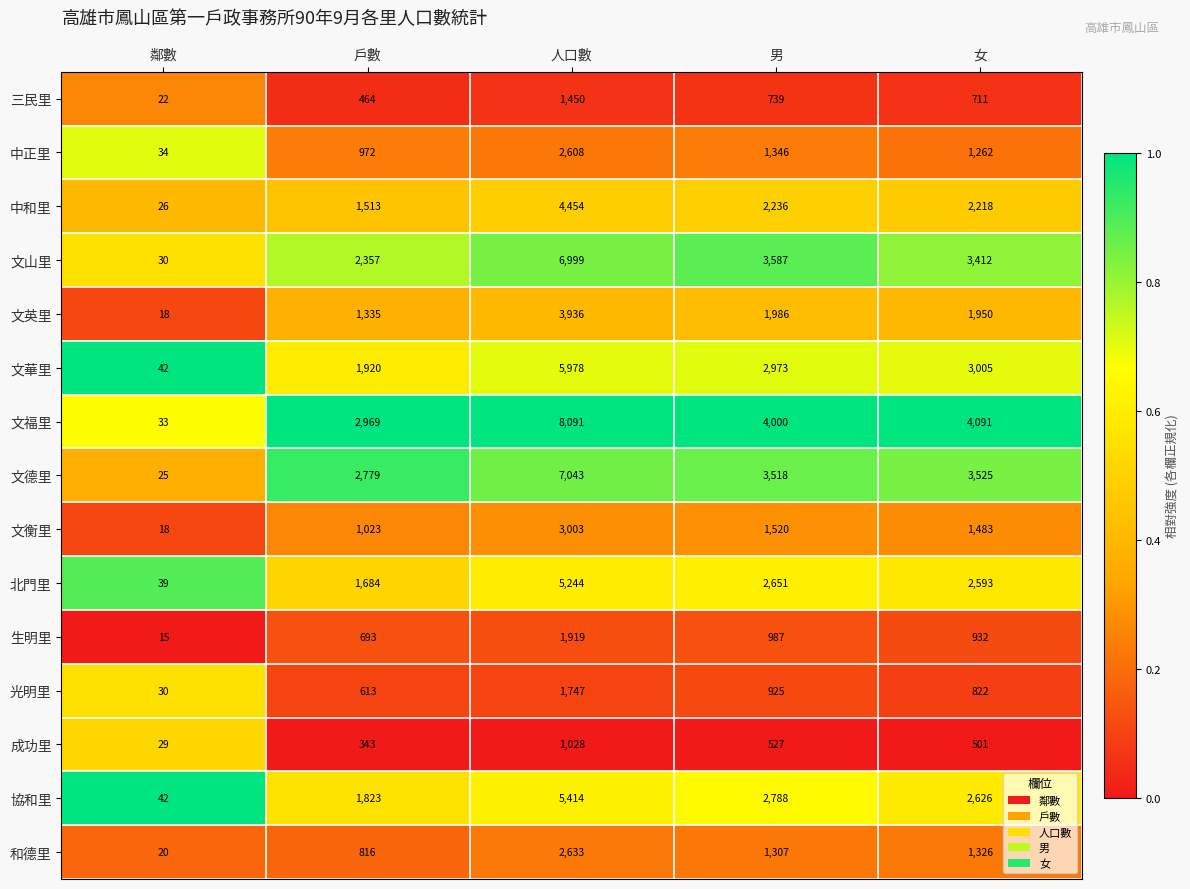

What is the maximum value shown in the chart?

8091